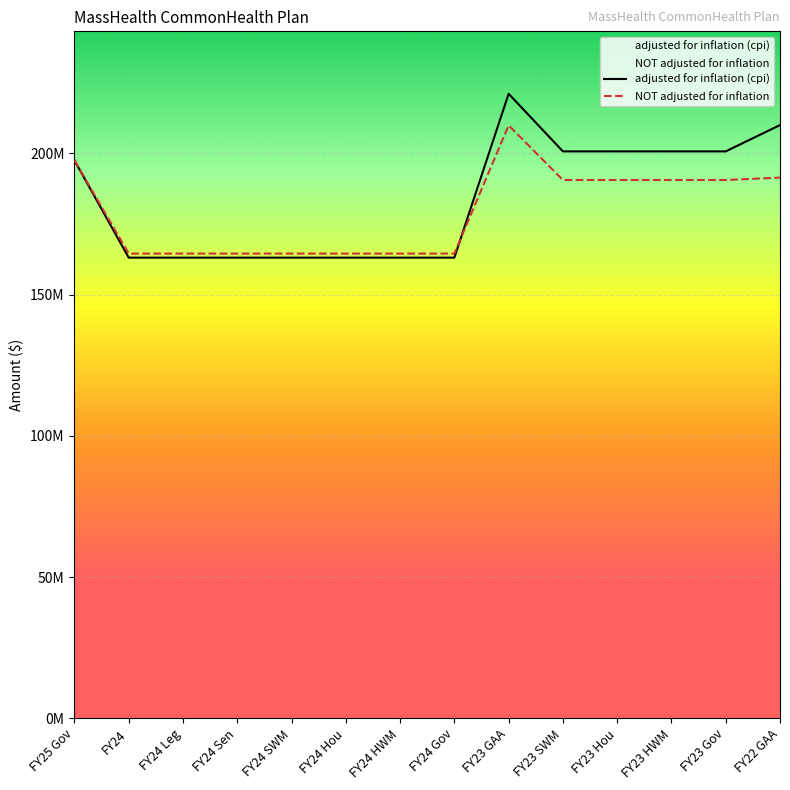

What is the label of the 2nd point from the left?

FY24